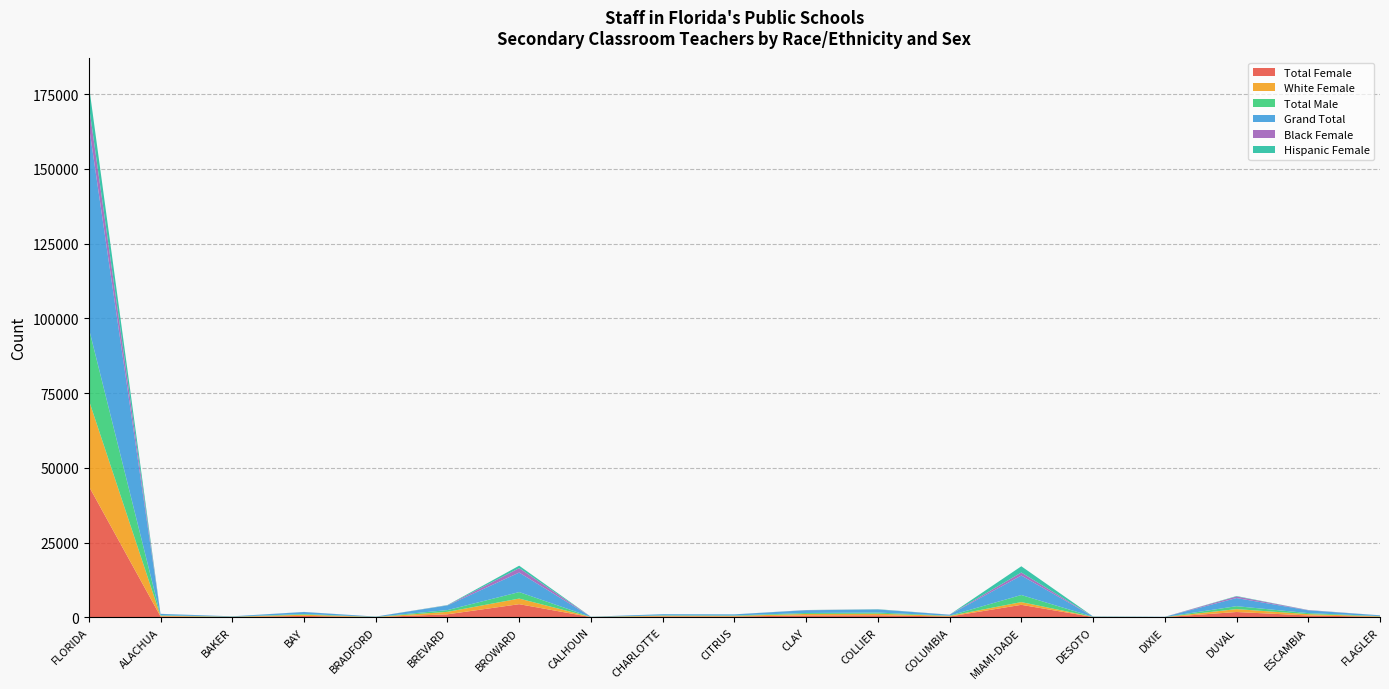

Reading left to right, what are all the values shown in this chart?

Total Female: 43875	265	73	440	46	976	4360	43	252	231	596	648	234	4144	67	30	1739	588	153
White Female: 28826	217	68	397	41	821	1877	41	236	216	499	526	203	919	51	29	974	444	131
Total Male: 24043	175	43	231	38	582	2173	18	133	138	320	381	82	2369	36	22	981	340	96
Grand Total: 67918	440	116	671	84	1558	6533	61	385	369	916	1029	316	6513	103	52	2720	928	249
Black Female: 6806	26	0	23	5	59	1480	1	5	2	51	24	27	1017	5	0	540	86	9
Hispanic Female: 6838	17	4	14	0	80	815	0	7	9	29	77	3	2085	7	1	139	29	10